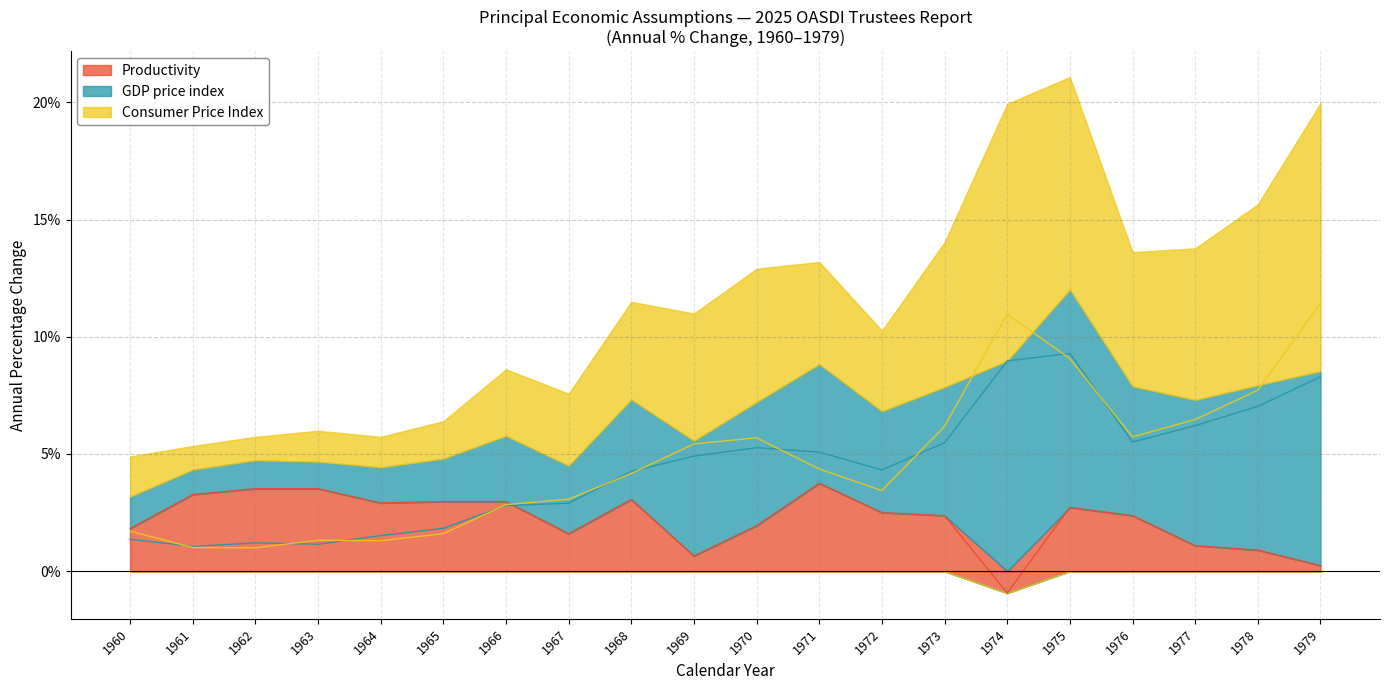

The value of Productivity at 1962 is 1.5. True or false?

False